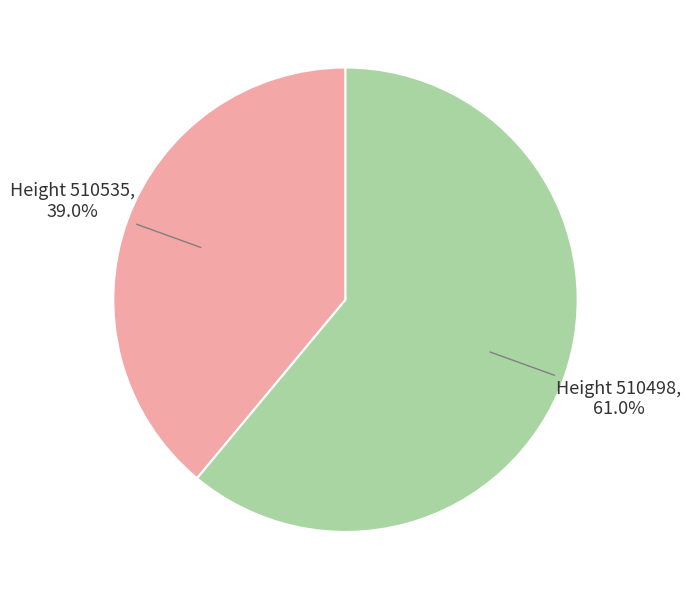

Rank the categories by value from lowest to highest.

510535, 510498